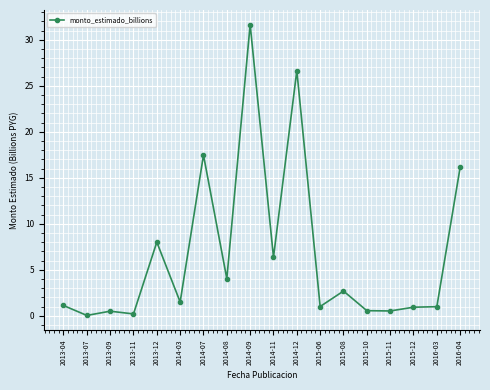

The chart shows a value of 0.5 at 2015-11. True or false?

True